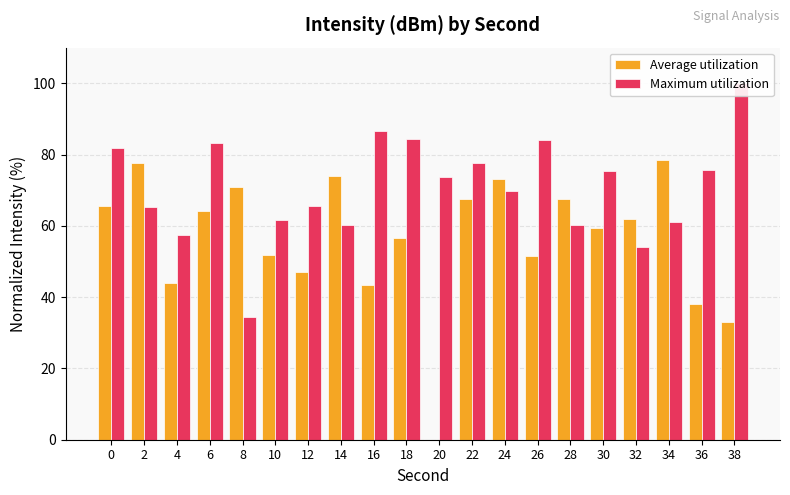

List the series in order of their overall mean, highest first.

Maximum utilization, Average utilization